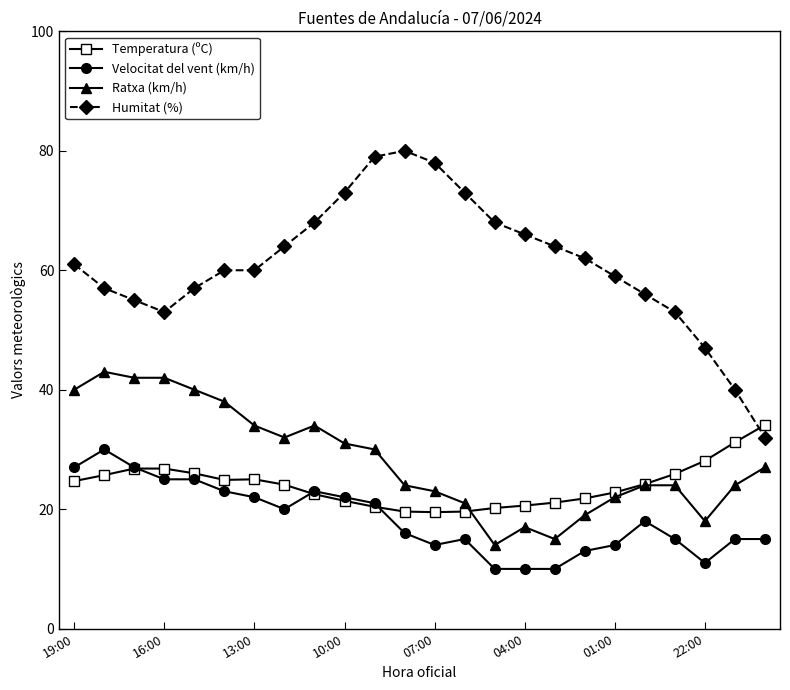

True or false: Velocitat del vent (km/h) and Humitat (%) cross at least once.

False